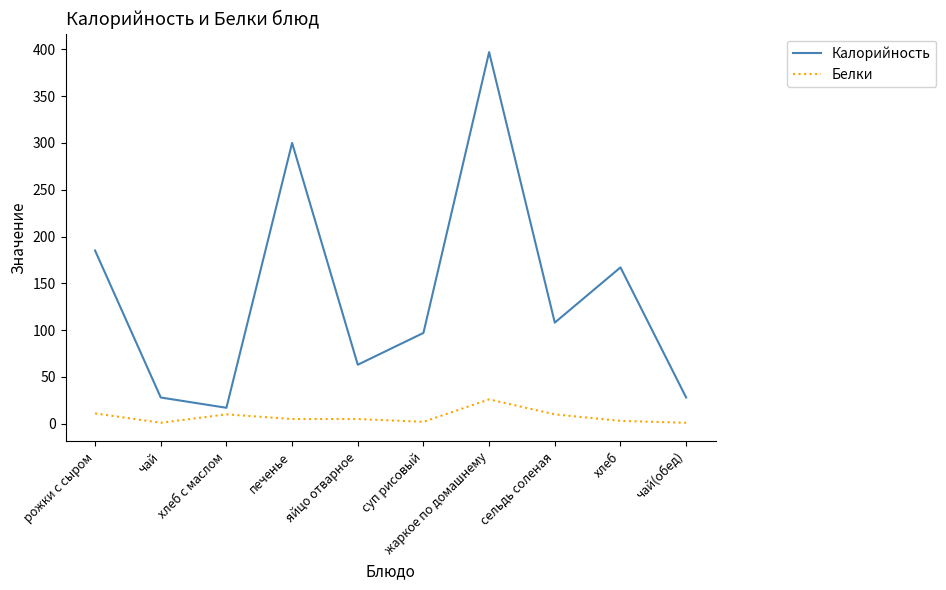

At which category is the sum across all series the highest?

жаркое по домашнему